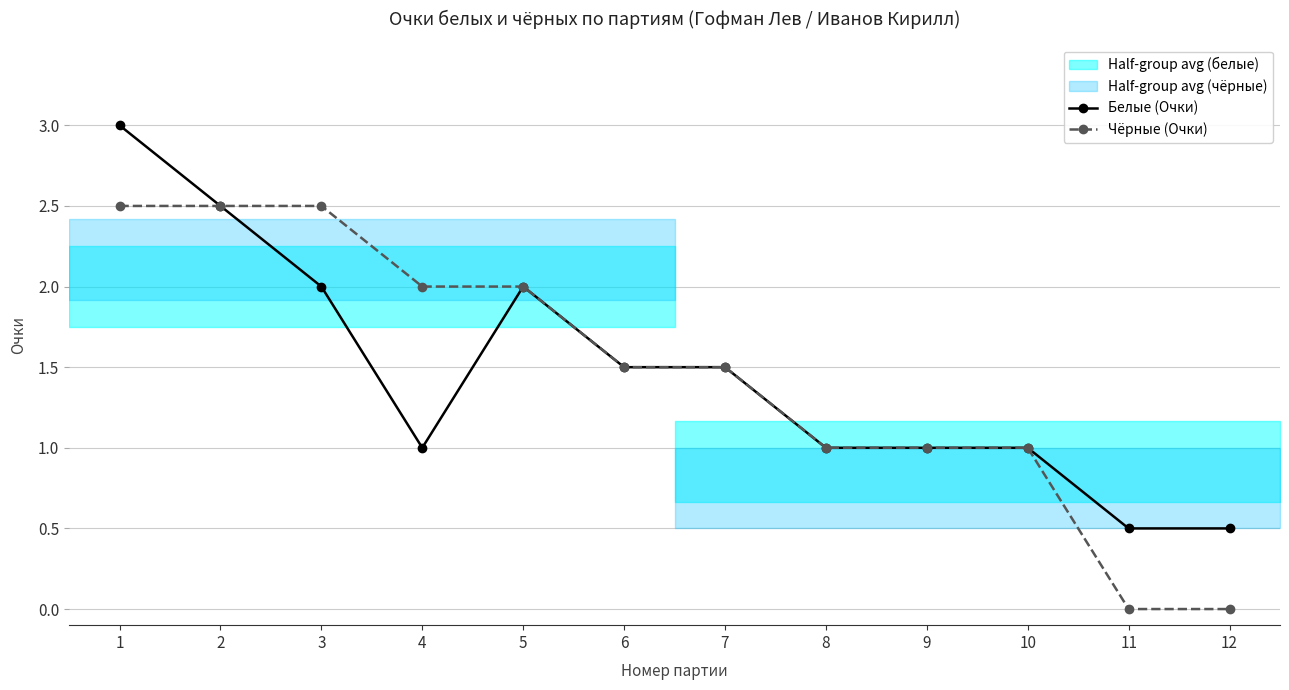

At which label does Чёрные (Очки) reach its minimum?

11